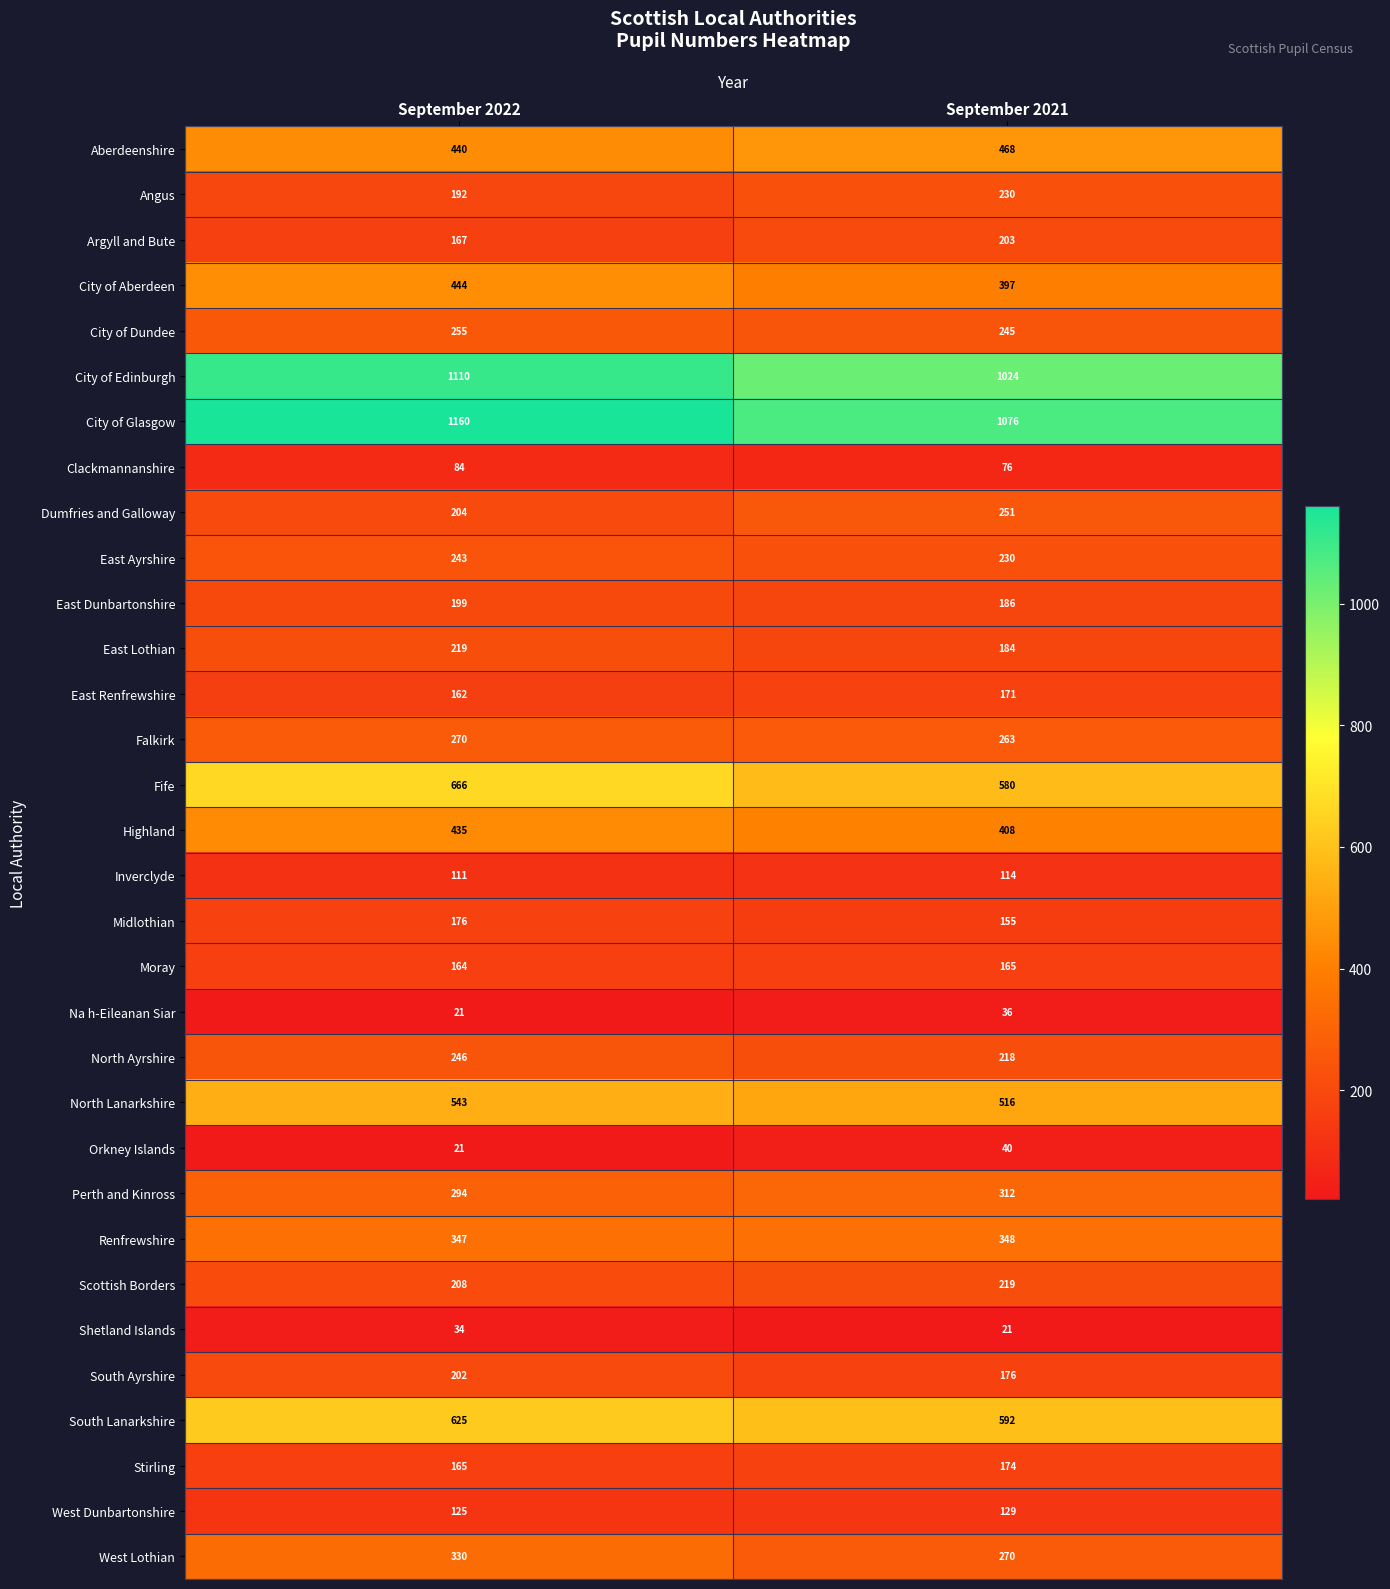

At which category is the sum across all series the highest?

September 2022